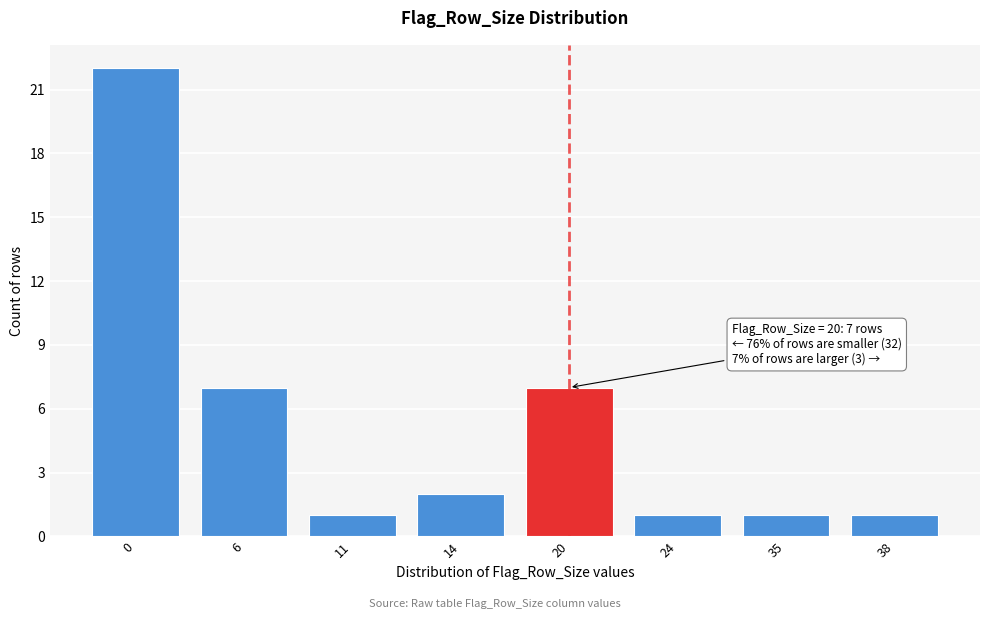

Reading left to right, transcribe all the data shown in this chart.

22	7	1	2	7	1	1	1